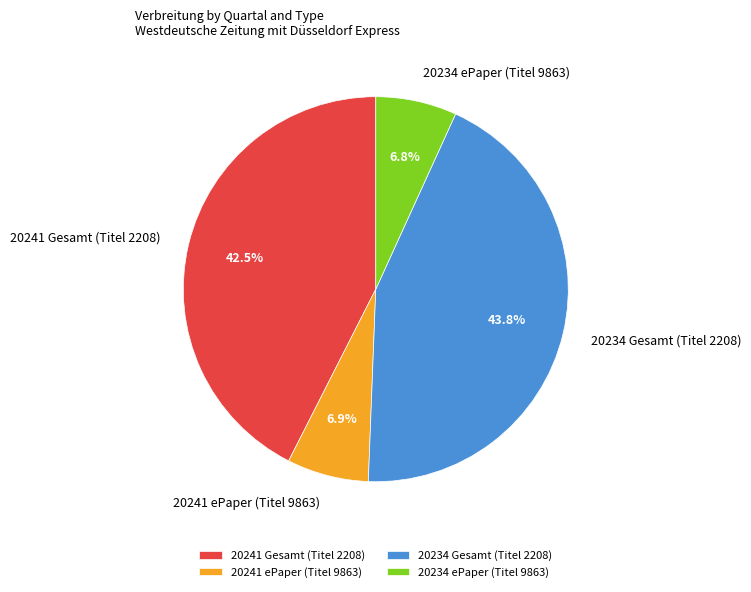

How many slices are in this pie chart?

4